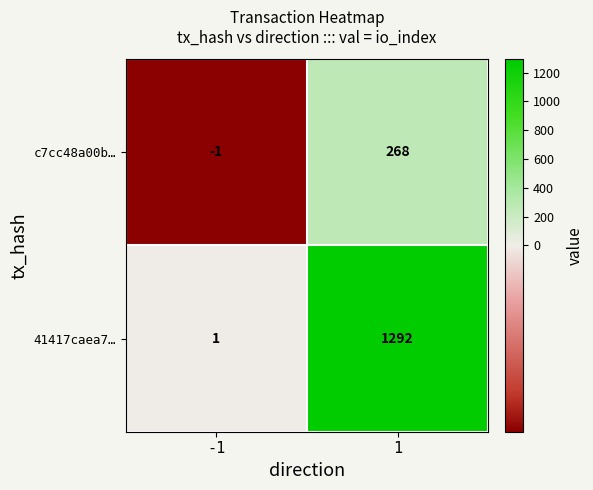

Reading left to right, list all the values displayed in this chart.

c7cc48a00b…: -1	268
41417caea7…: 1	1292